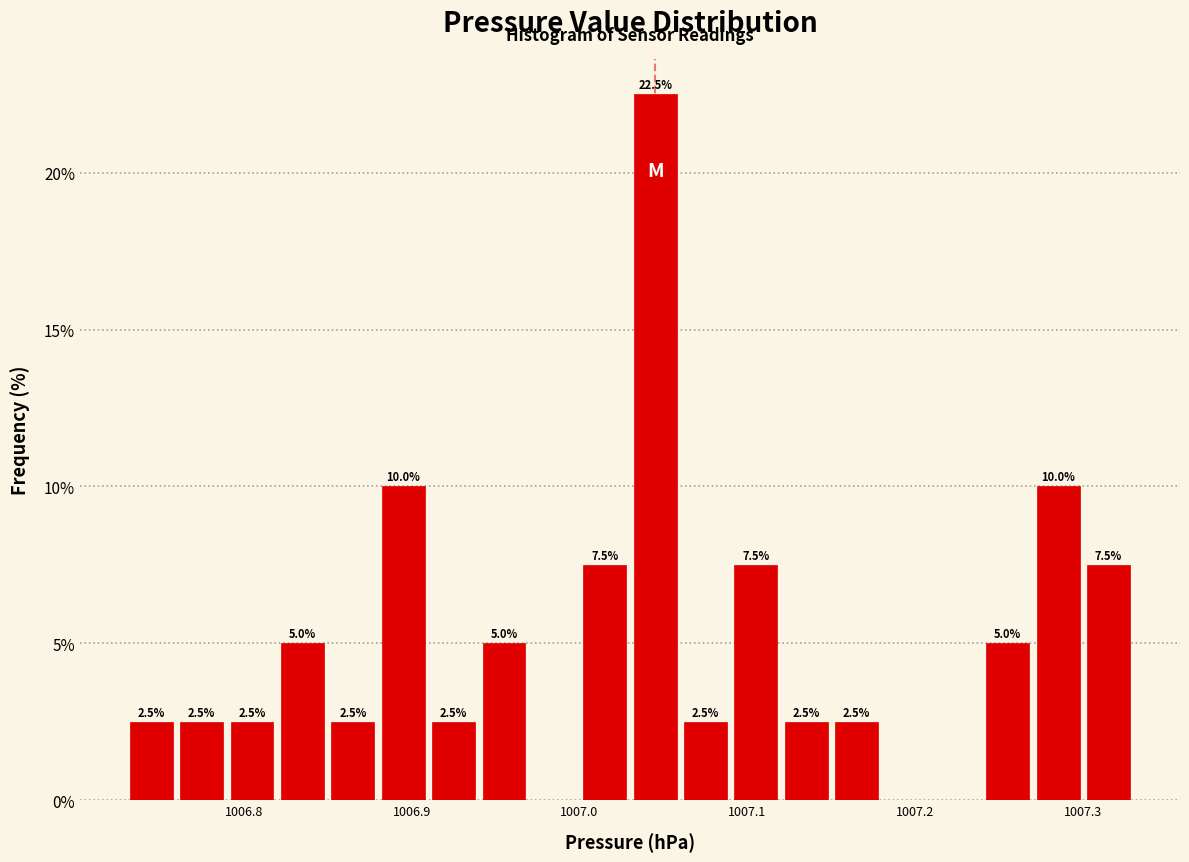

Read against the x-axis, roughly where is the centre of the tallest bar?

1007.05